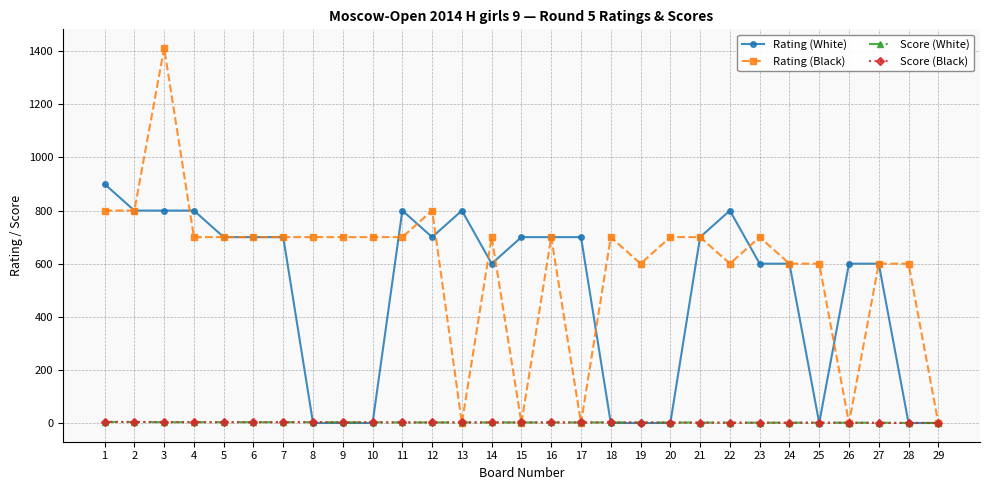

The Rating (White) series shows 800.0 at 13. True or false?

True